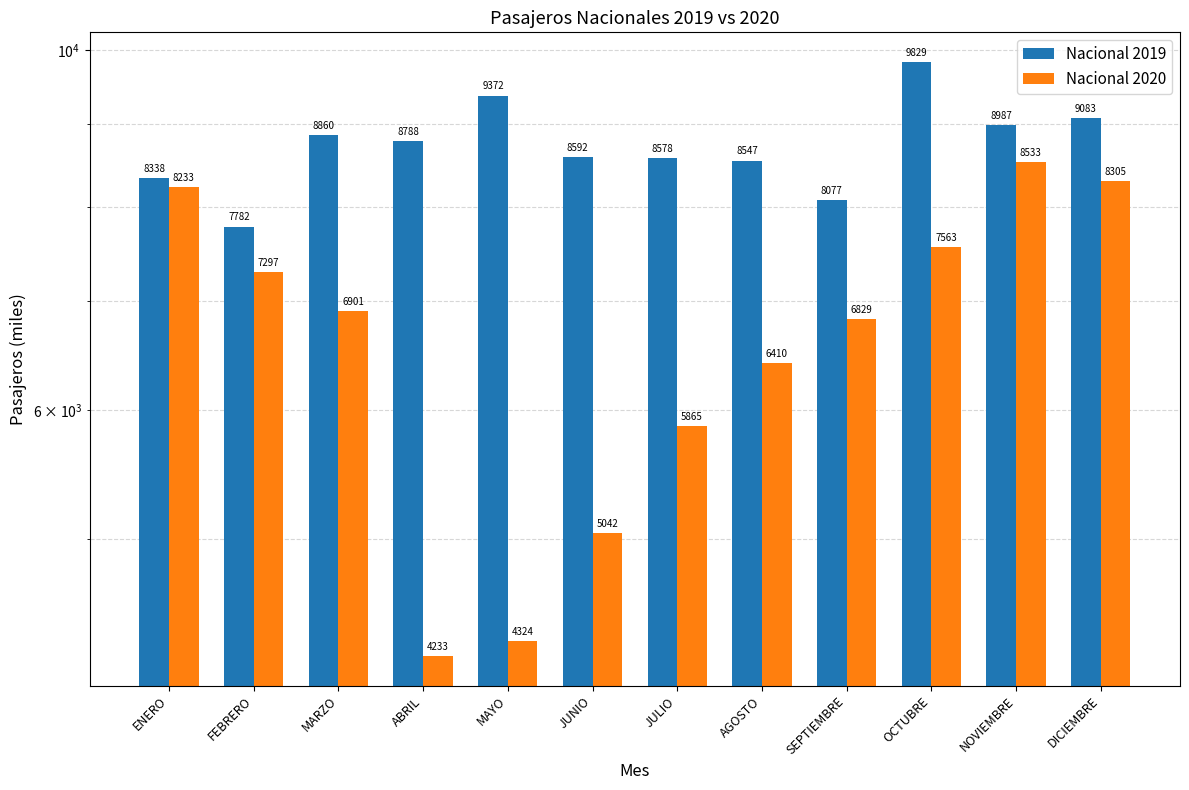

What is the minimum value shown in the chart?

4233.1